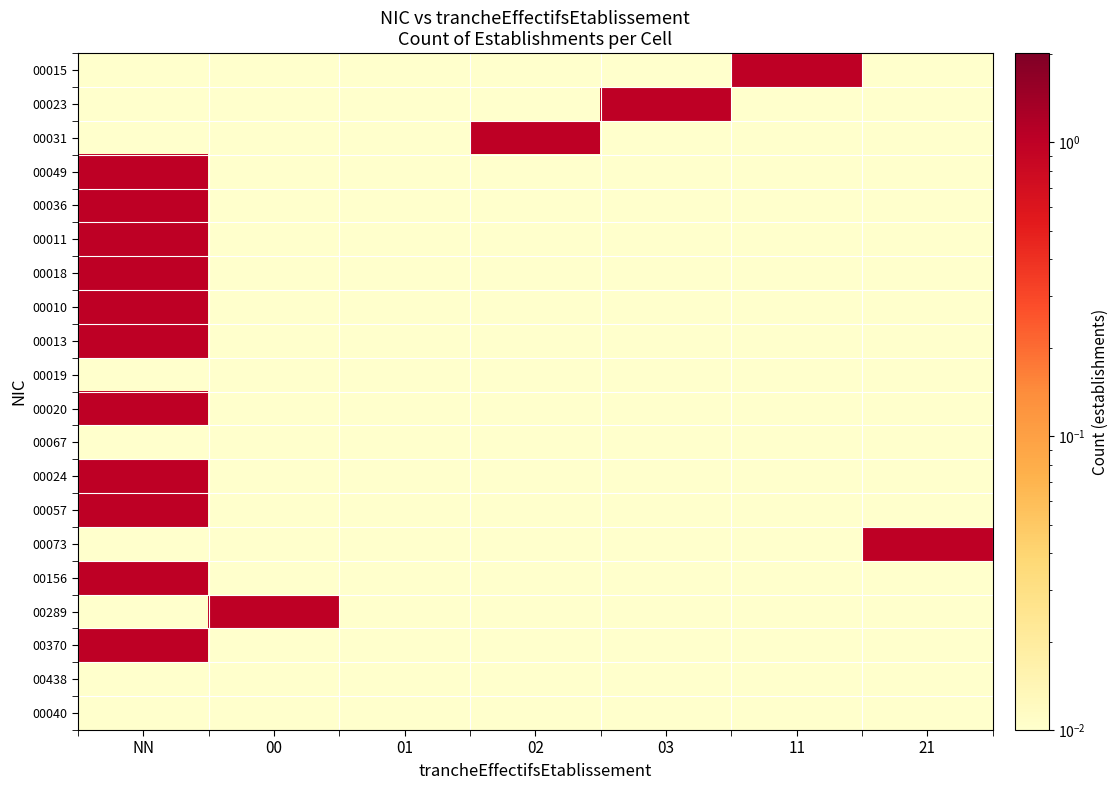

Rank the series at 03 from lowest to highest value.

00015, 00031, 00049, 00036, 00011, 00018, 00010, 00013, 00019, 00020, 00067, 00024, 00057, 00073, 00156, 00289, 00370, 00438, 00040, 00023